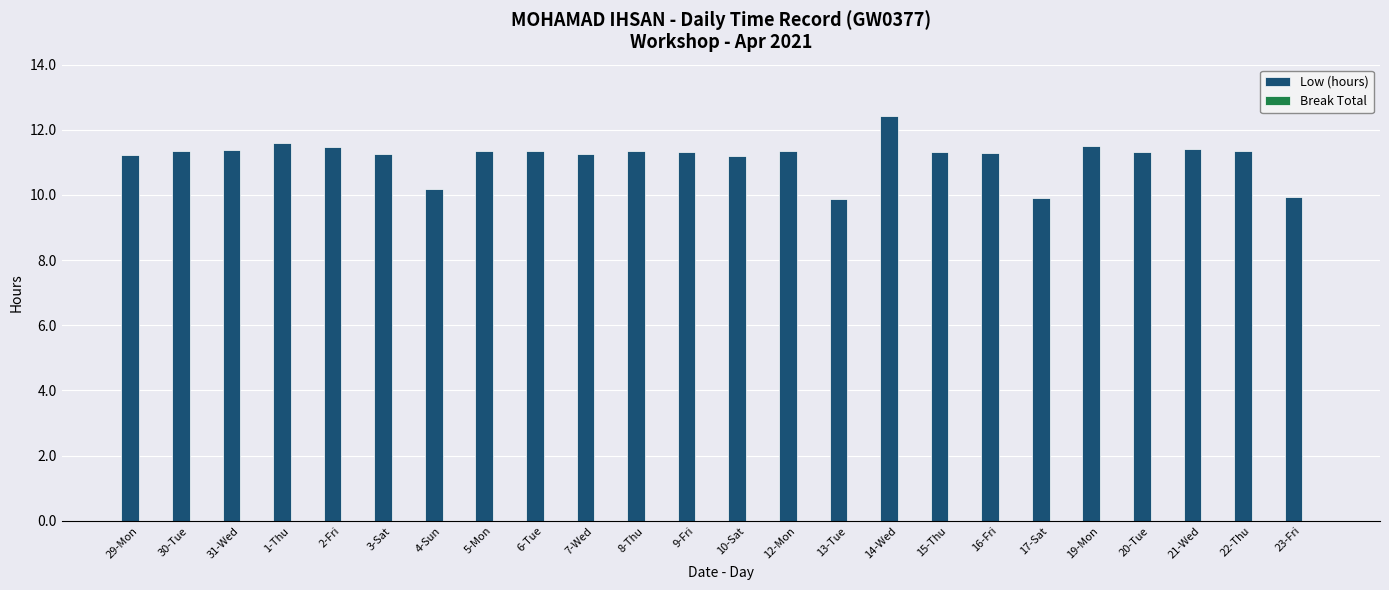

What is the label of the 21st bar from the right?

1-Thu